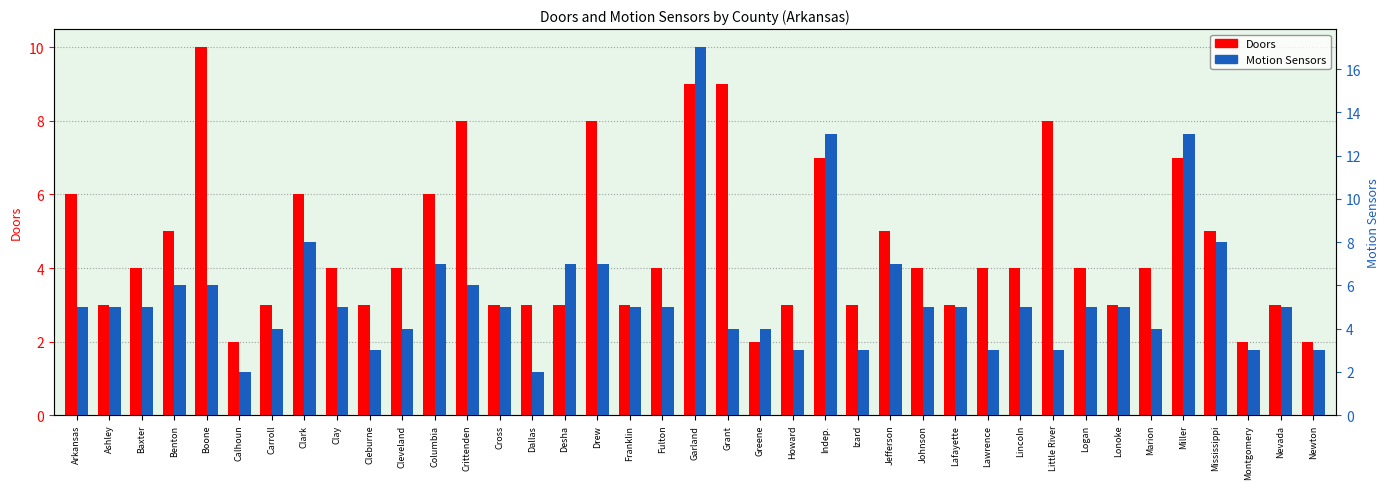

Is it true that Doors equals 5 at Garland?

False